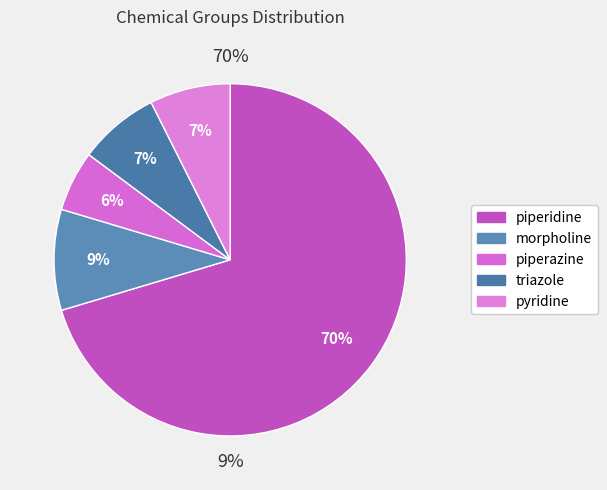

Between piperazine and pyridine, which is larger?

pyridine